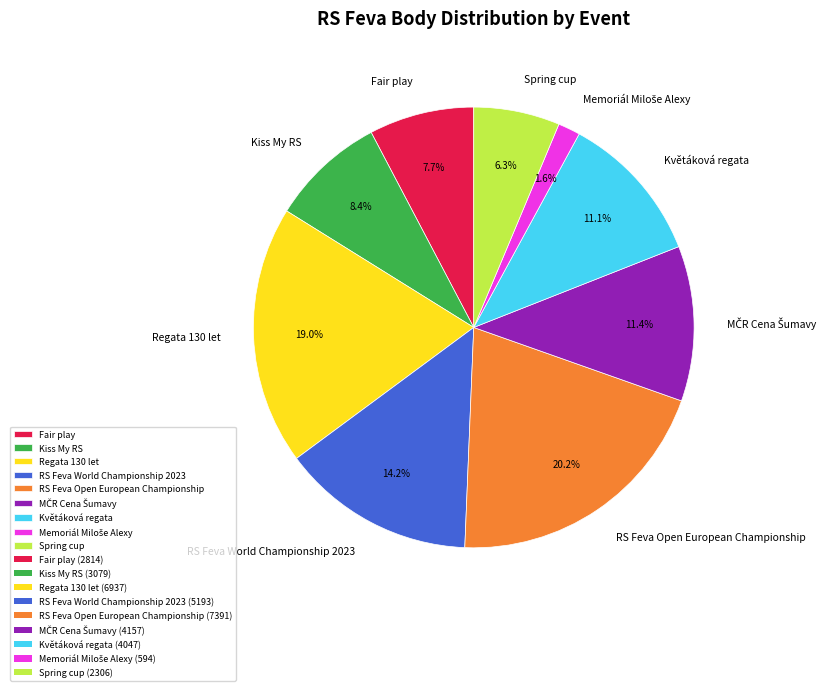

Does any single category account for the majority?

No